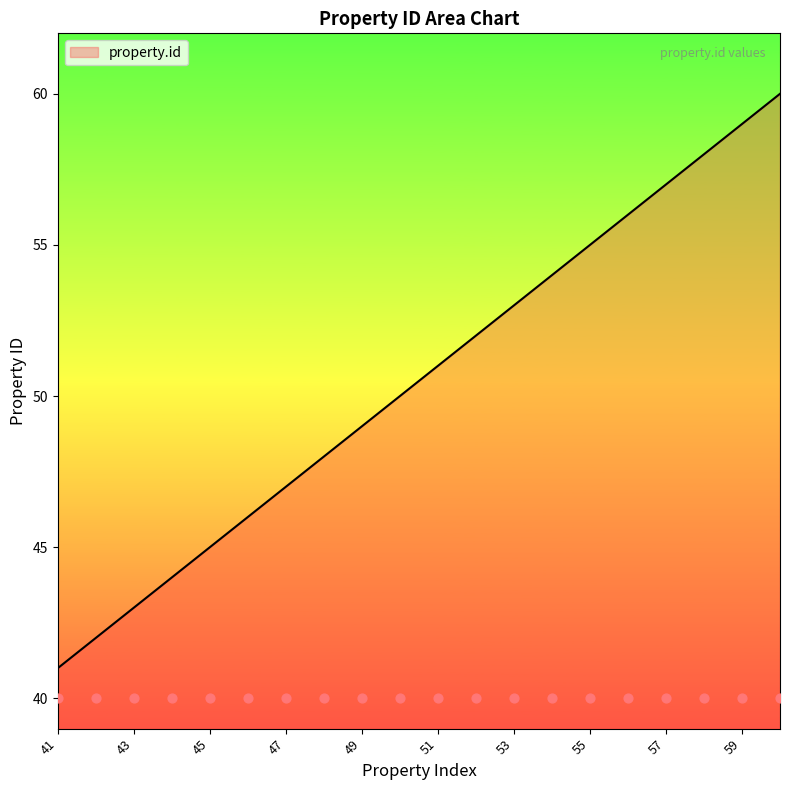

Approximately how many times larger is the value at 50 compared to 48?

1.0